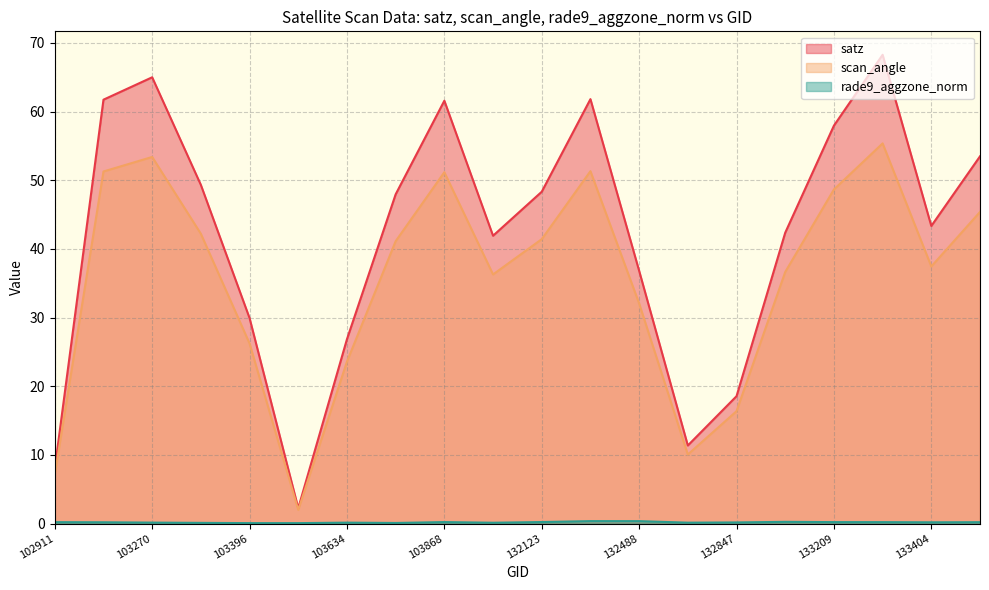

What is the value of the satz point at the 18th from the left?

68.3